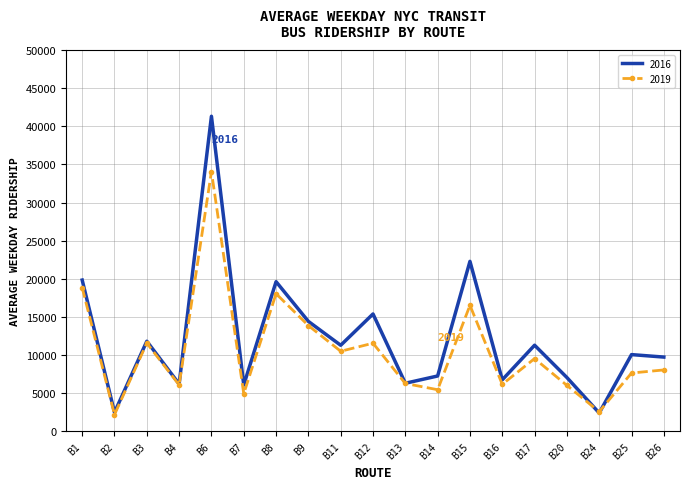

List the series in order of their peak value, highest first.

2016, 2019